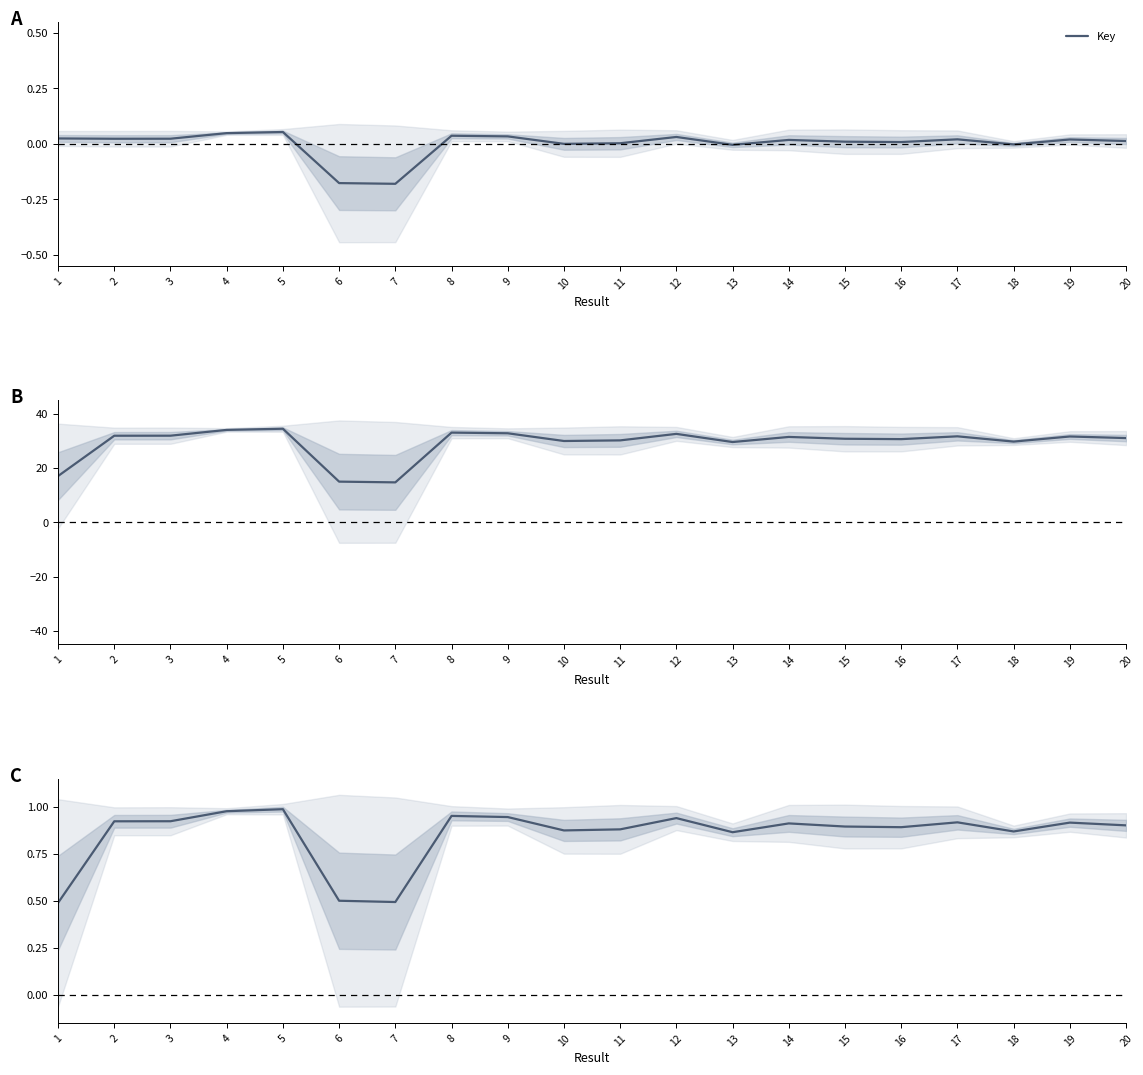

How many points are lower than both their immediate neighbors (excluding endpoints)?

5